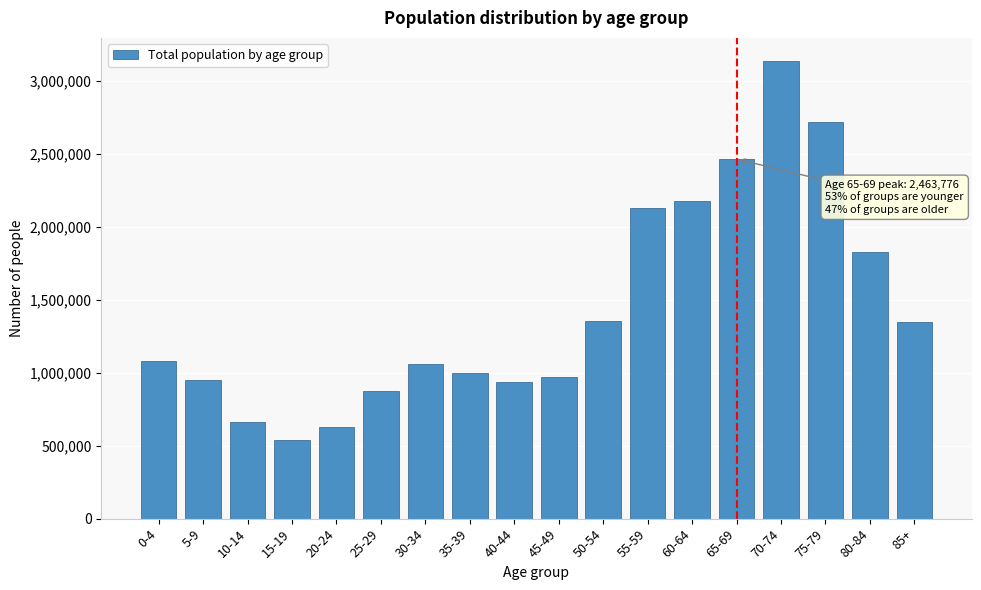

What is the ratio of the value at 25-29 to the value at 80-84?

0.5